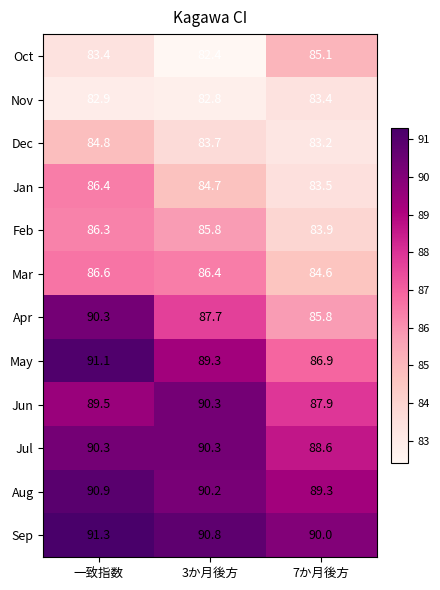

What is the sum of the Dec values at 一致指数 and 3か月後方?

168.5